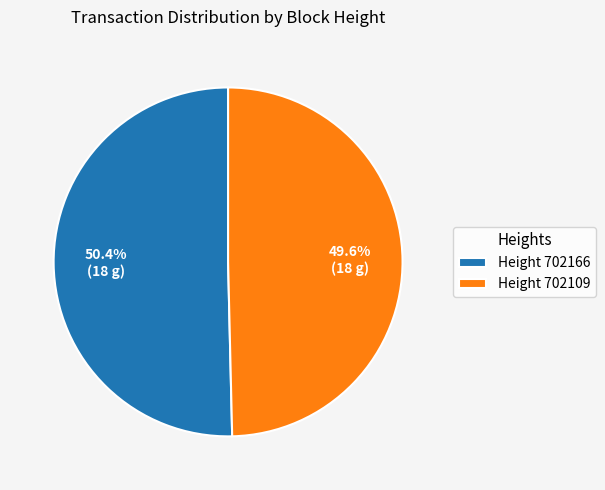

What percentage do Height 702166 and Height 702109 together represent?

100.0%